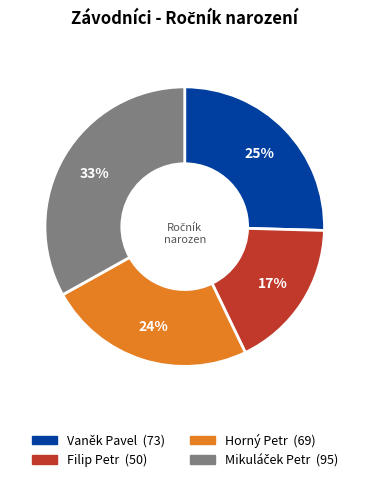

What is the smallest slice in the pie chart?

Filip Petr